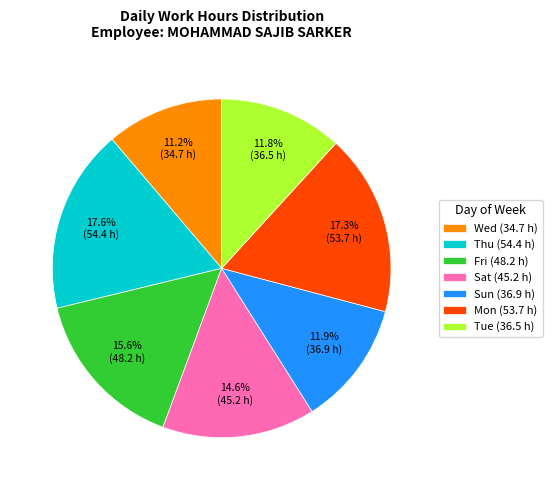

How many segments does this pie chart have?

7